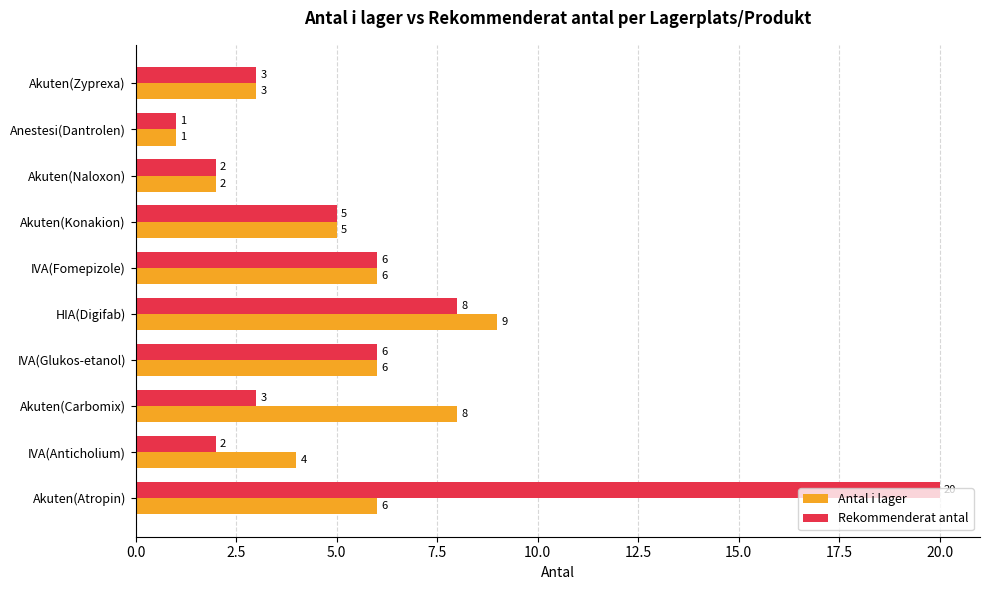

What is the difference between the Rekommenderat antal values at Anestesi(Dantrolen) and Akuten(Konakion)?

4